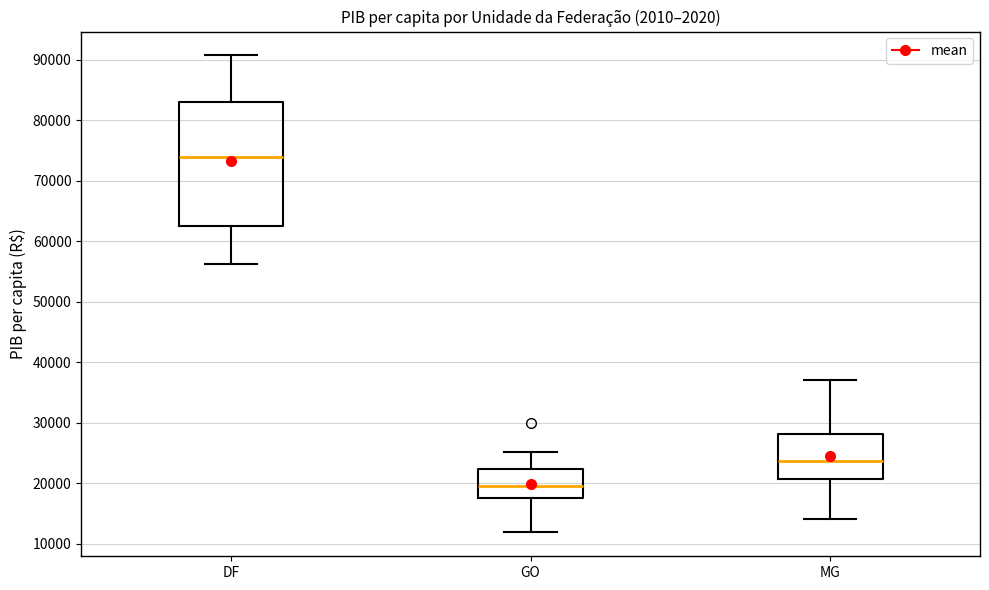

Where does the lower whisker of the box for DF end on the y-axis? The values are not printed on the chart, so give them approximately, as read against the axis.

56000